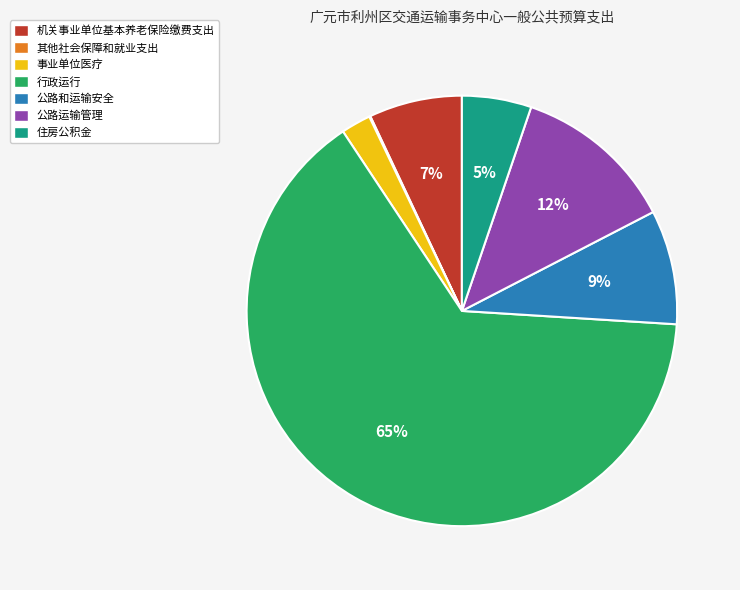

Does any single category account for the majority?

Yes